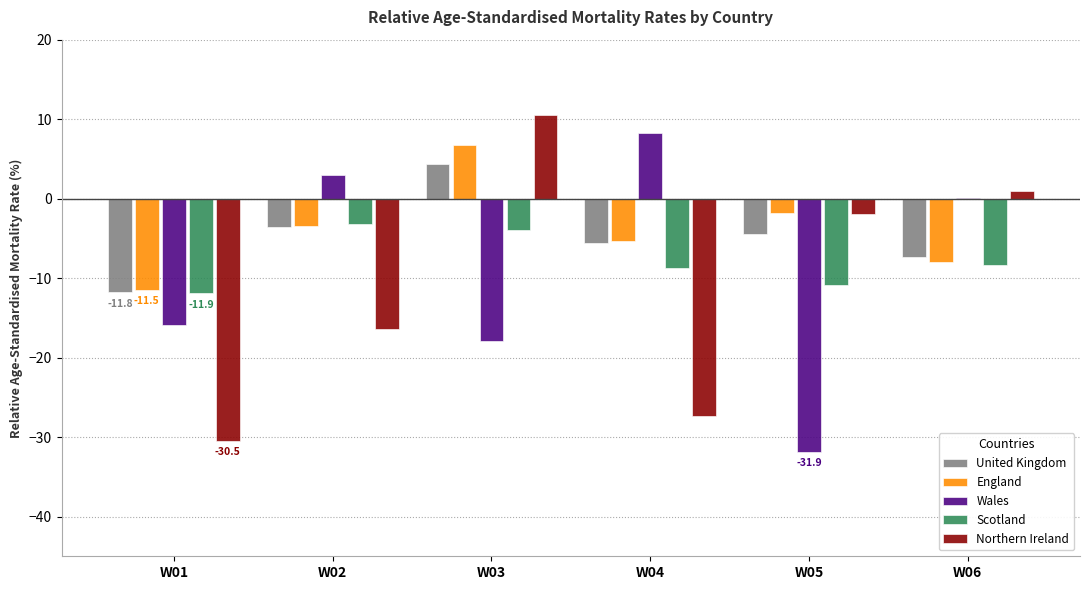

How many groups of bars are there?

6